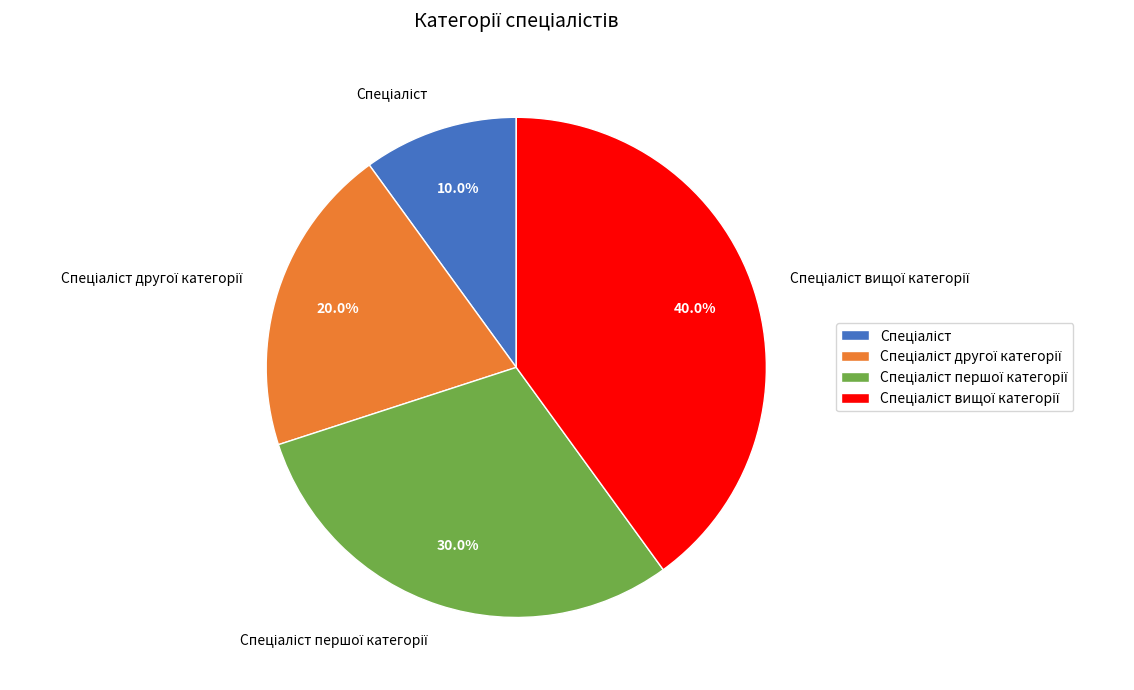

To the nearest percent, what is the average slice percentage?

25%